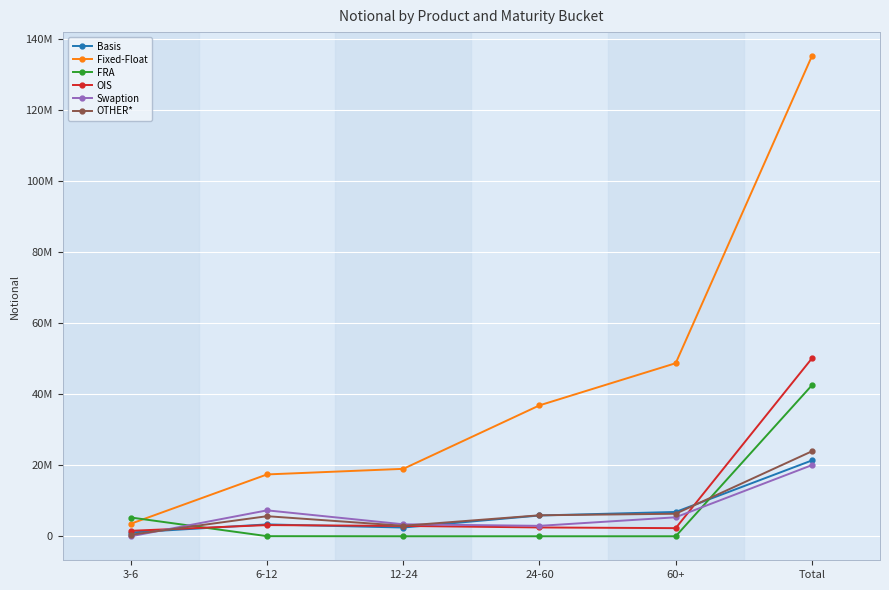

What is the maximum value for OTHER*?

23938505